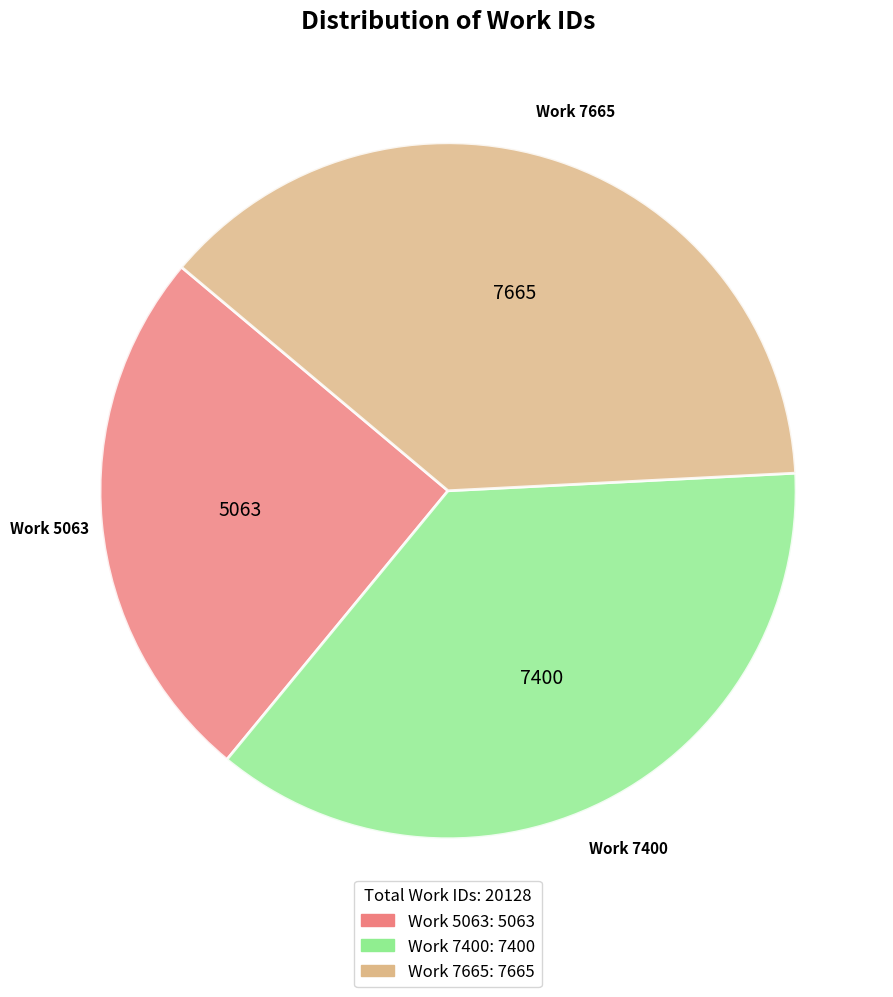

What is the ratio of the value at Work 7400 to the value at Work 7665?

1.0